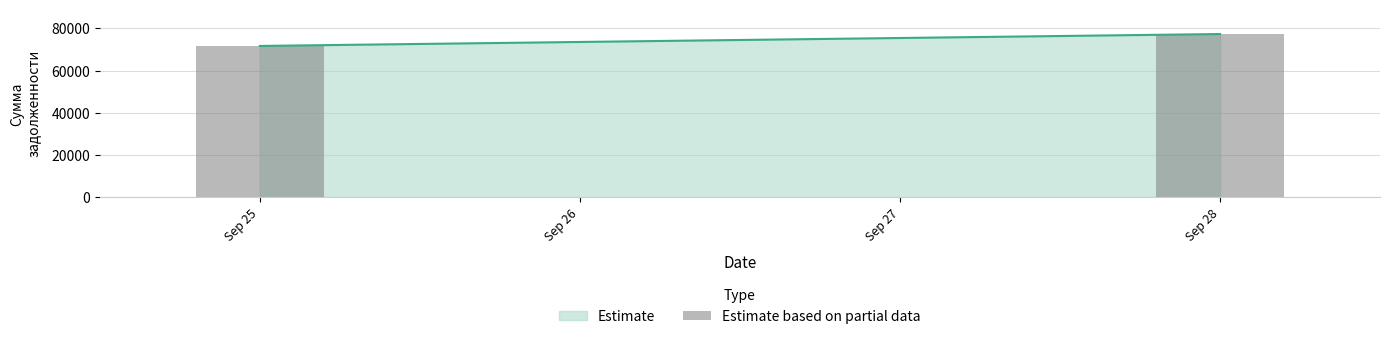

Which has a higher value, Sep 25 or Sep 28?

Sep 28